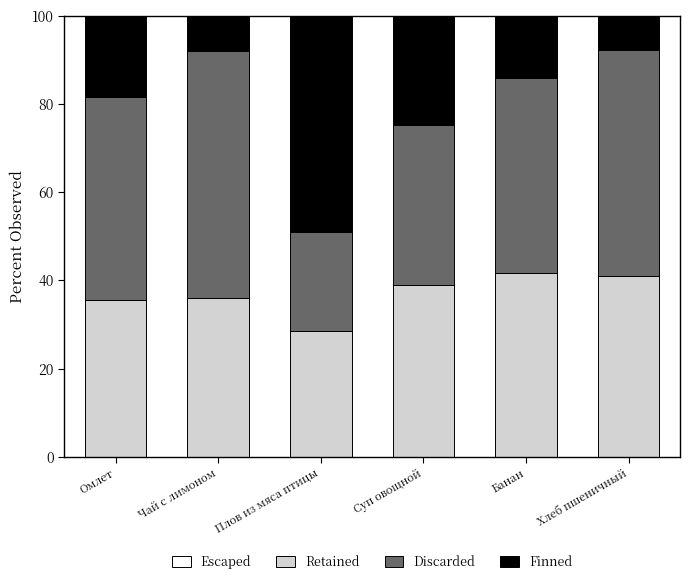

Reading left to right, transcribe the values for Retained.

35.6	36.1	28.5	39.0	41.6	41.1